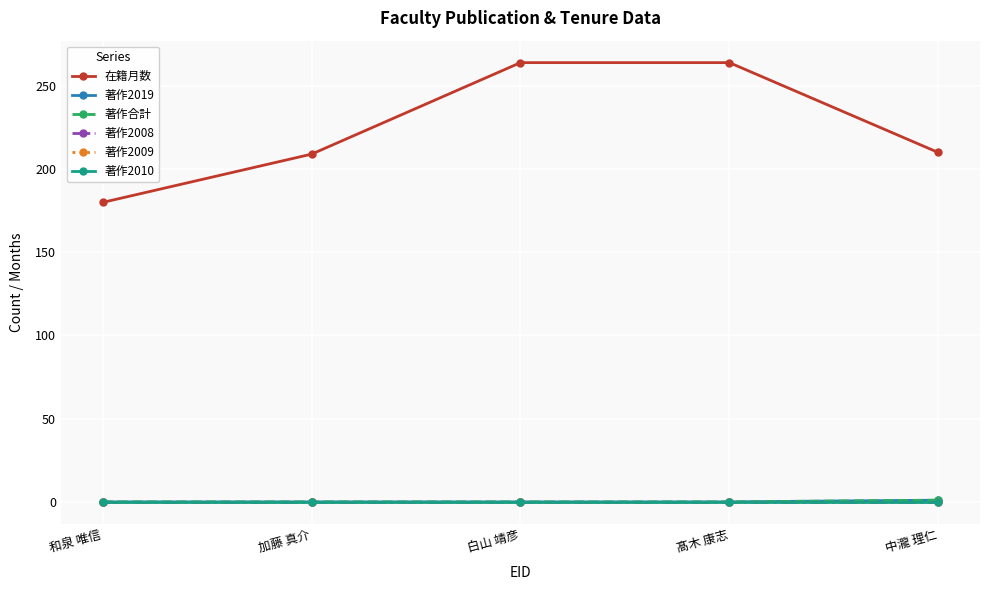

List the labels in order of 著作2010 value, largest first.

和泉 唯信, 加藤 真介, 白山 靖彦, 髙木 康志, 中瀧 理仁